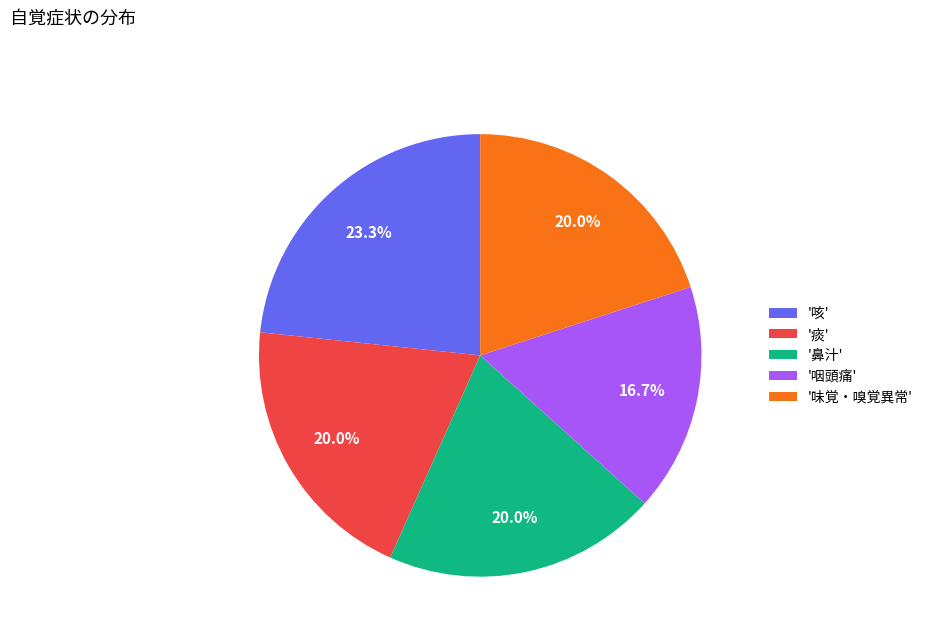

How many segments does this pie chart have?

5